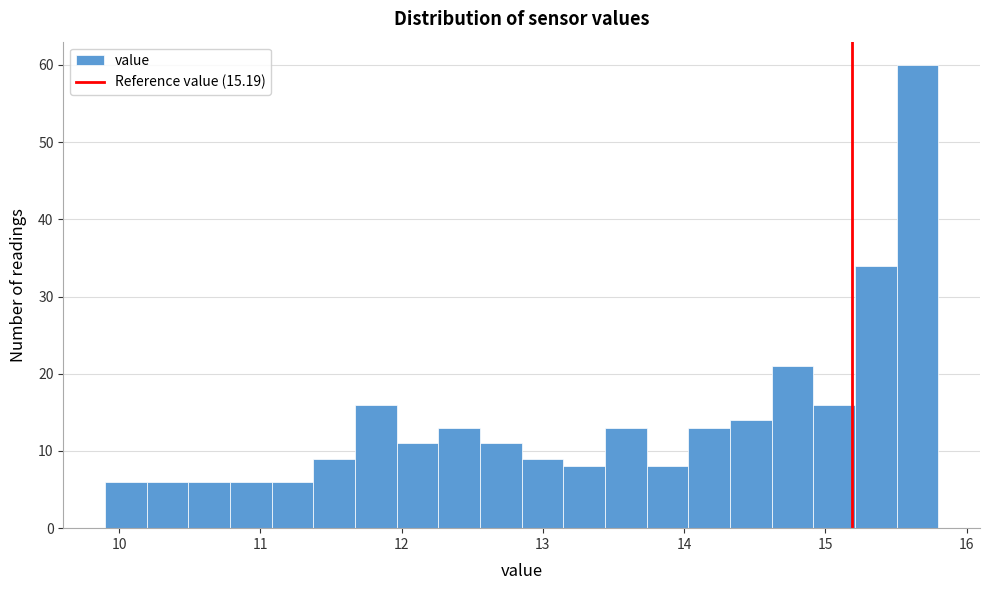

Read against the x-axis, roughly where is the centre of the tallest bar?

15.7